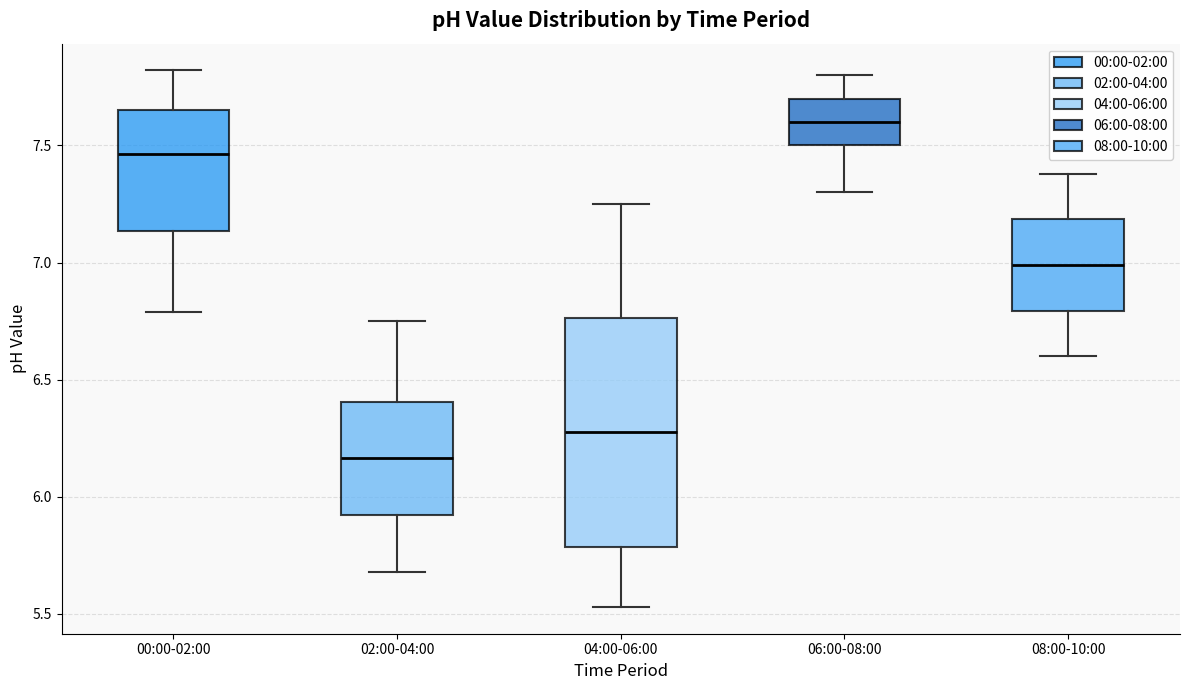

Which box is the tallest, from its lower edge to its upper edge?

04:00-06:00